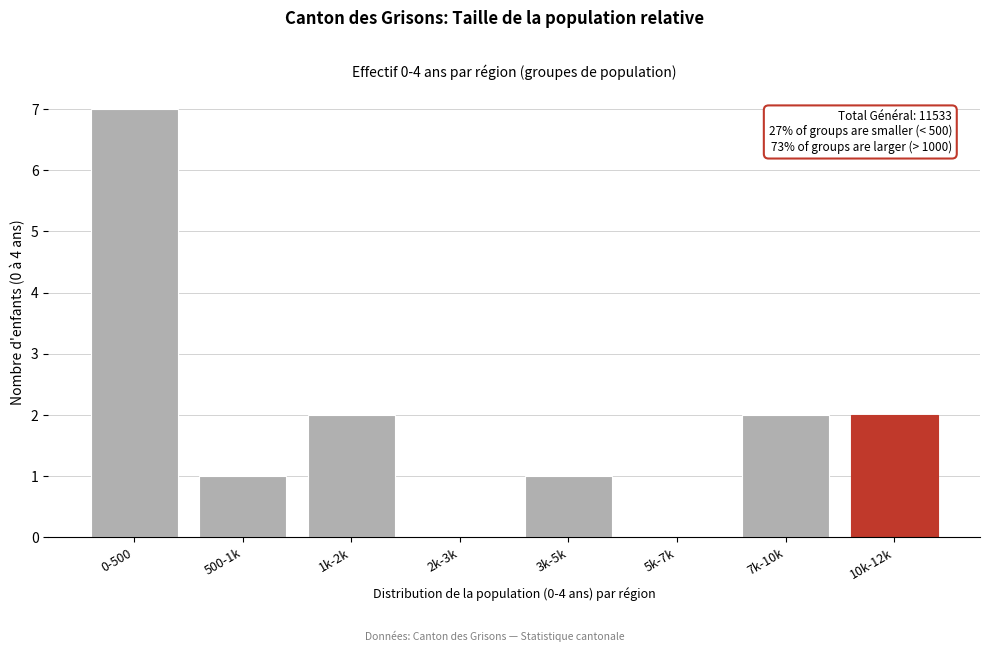

Reading right to left, what are all the values shown in this chart?

10k-12k=2	7k-10k=2	5k-7k=0	3k-5k=1	2k-3k=0	1k-2k=2	500-1k=1	0-500=7